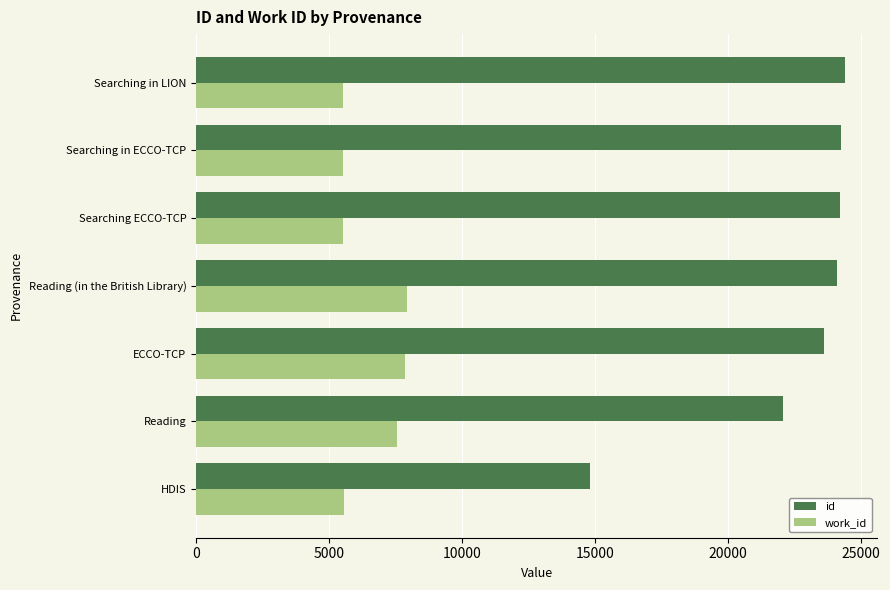

True or false: id has a value of 39877 at Reading (in the British Library).

False